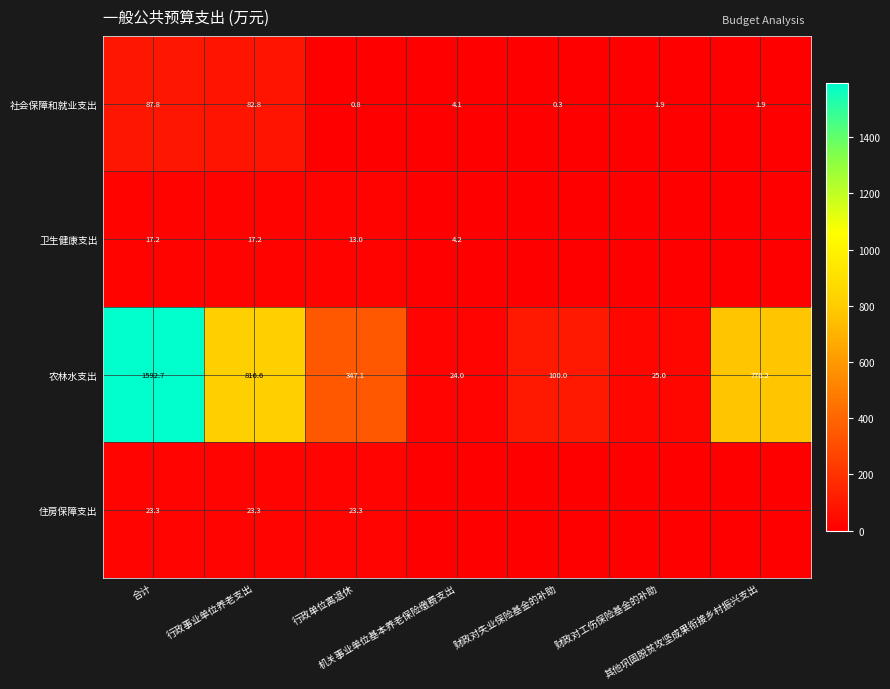

What is the maximum value for 社会保障和就业支出?

87.8